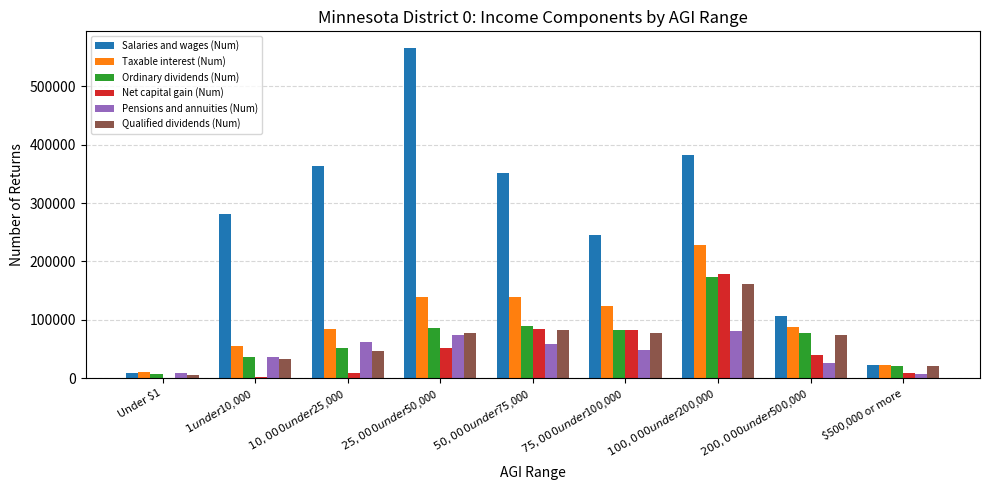

Which series has the largest total across all categories?

Salaries and wages (Num)